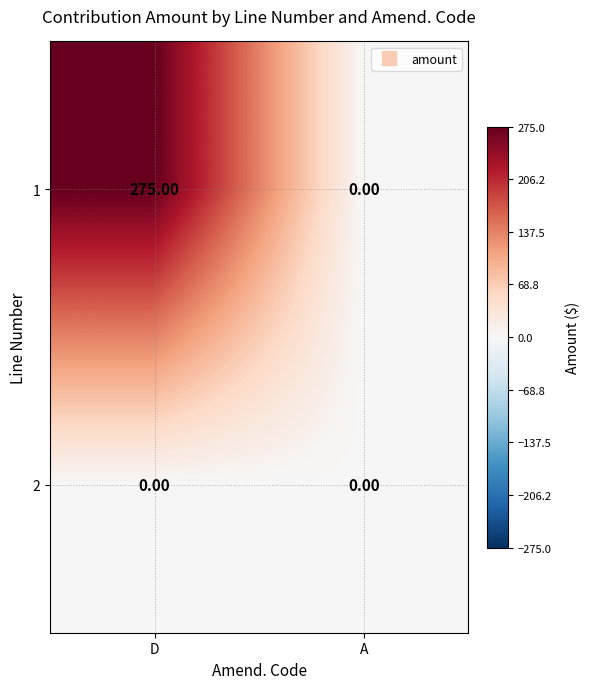

At which category is the sum across all series the highest?

D